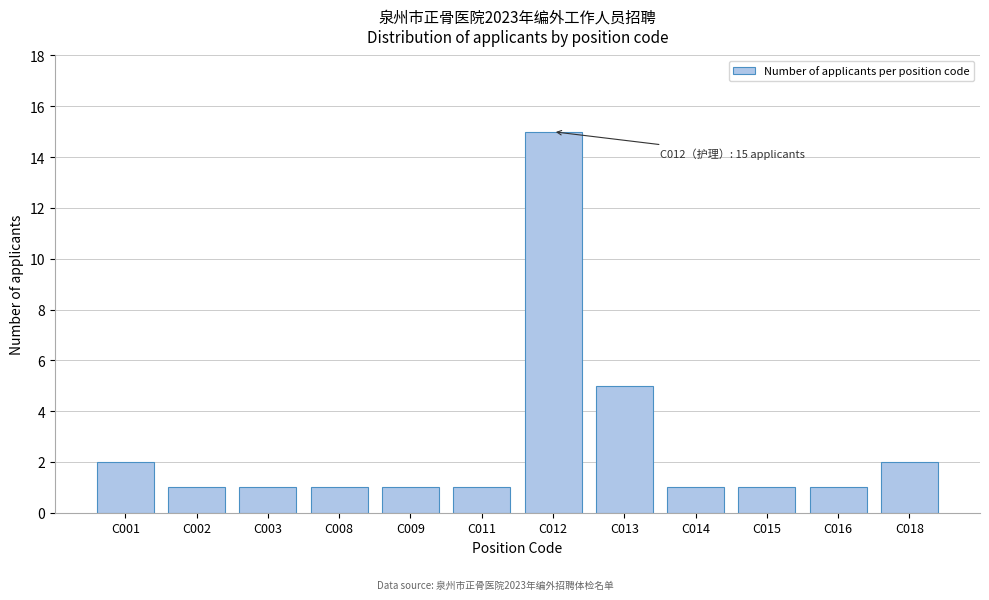

Reading right to left, extract all data points from this chart.

C018=2	C016=1	C015=1	C014=1	C013=5	C012=15	C011=1	C009=1	C008=1	C003=1	C002=1	C001=2